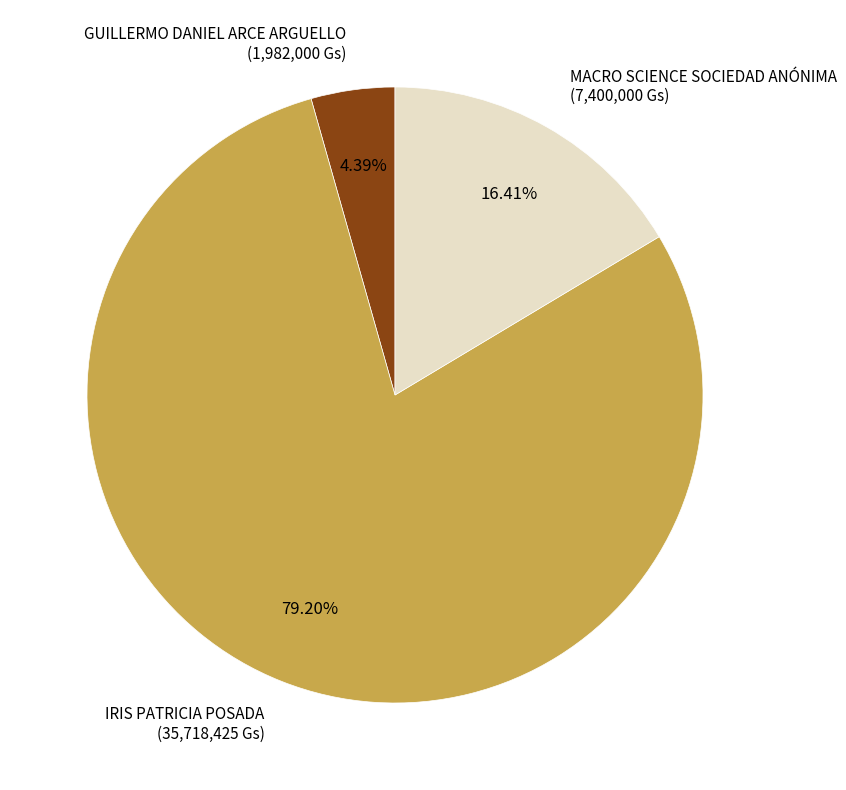

How many slices are in this pie chart?

3